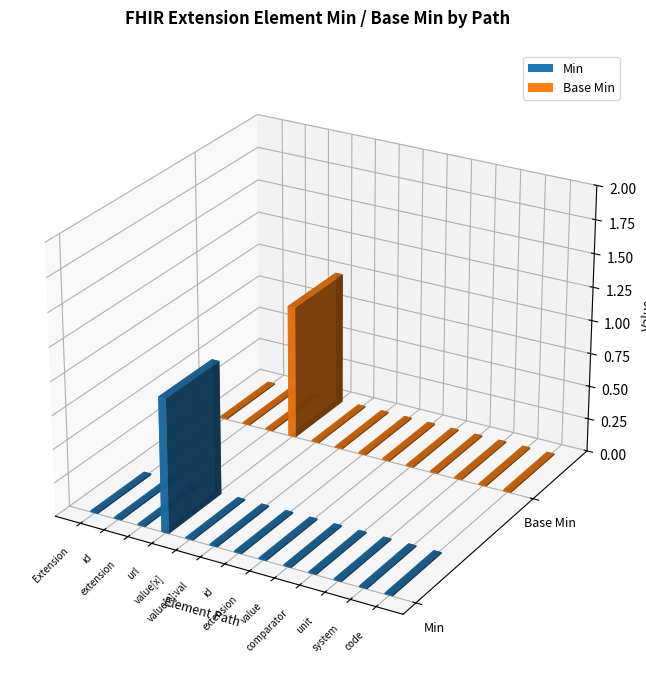

At which label does Min reach its peak?

Extension.url